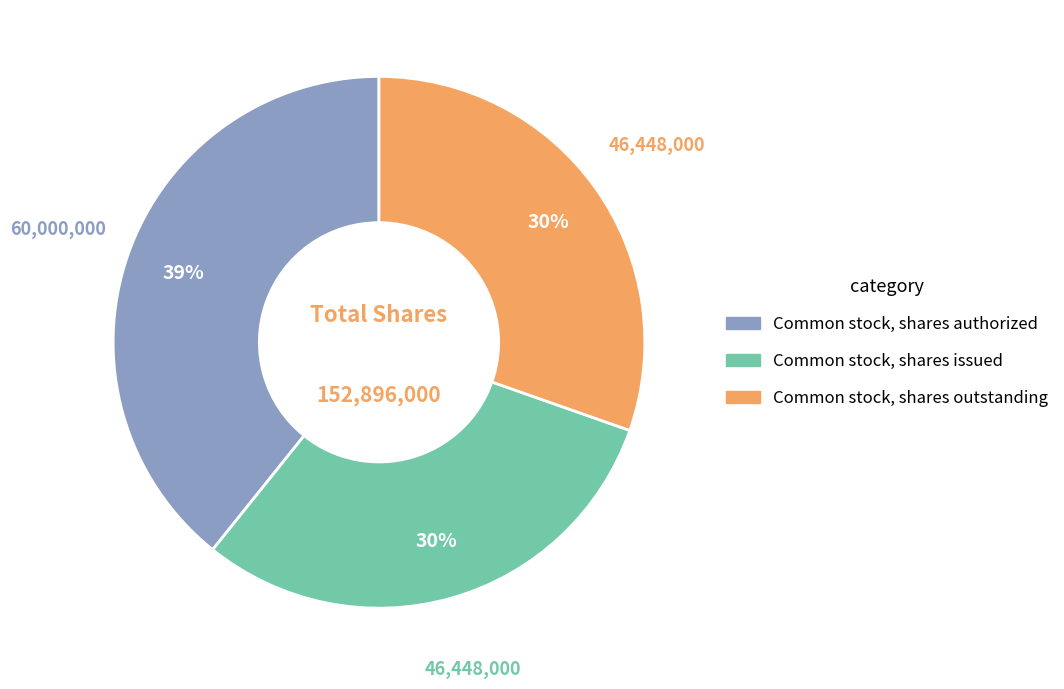

How many slices are in this pie chart?

3